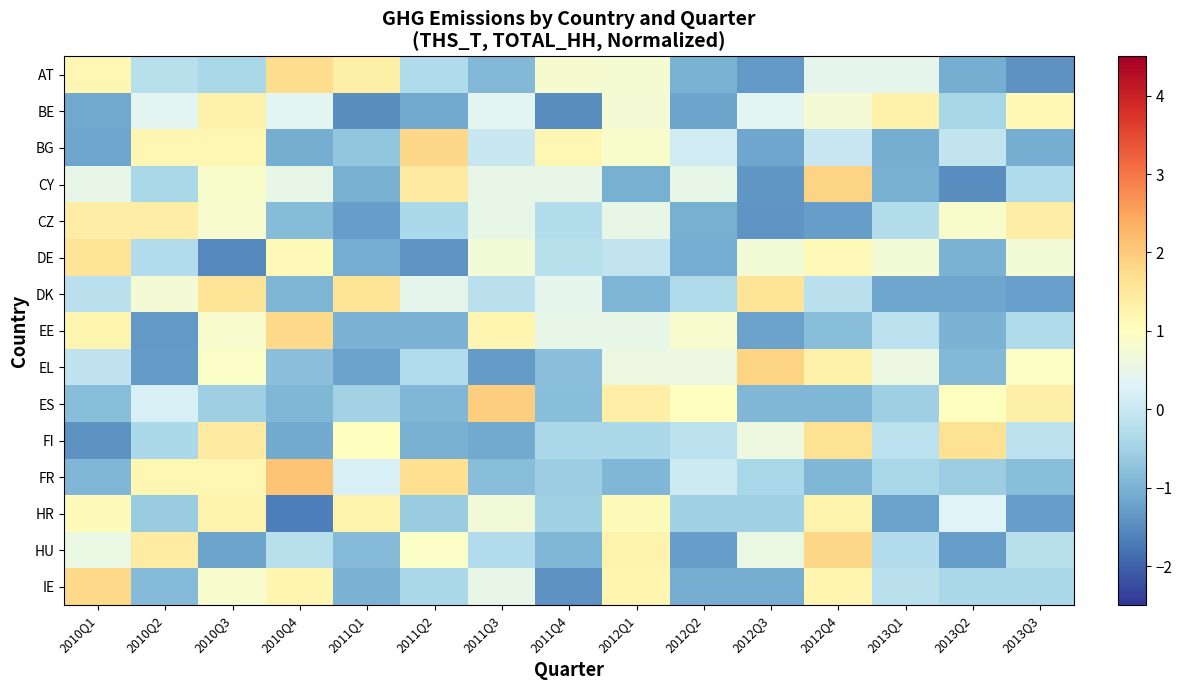

What is the maximum value shown in the chart?

2.1